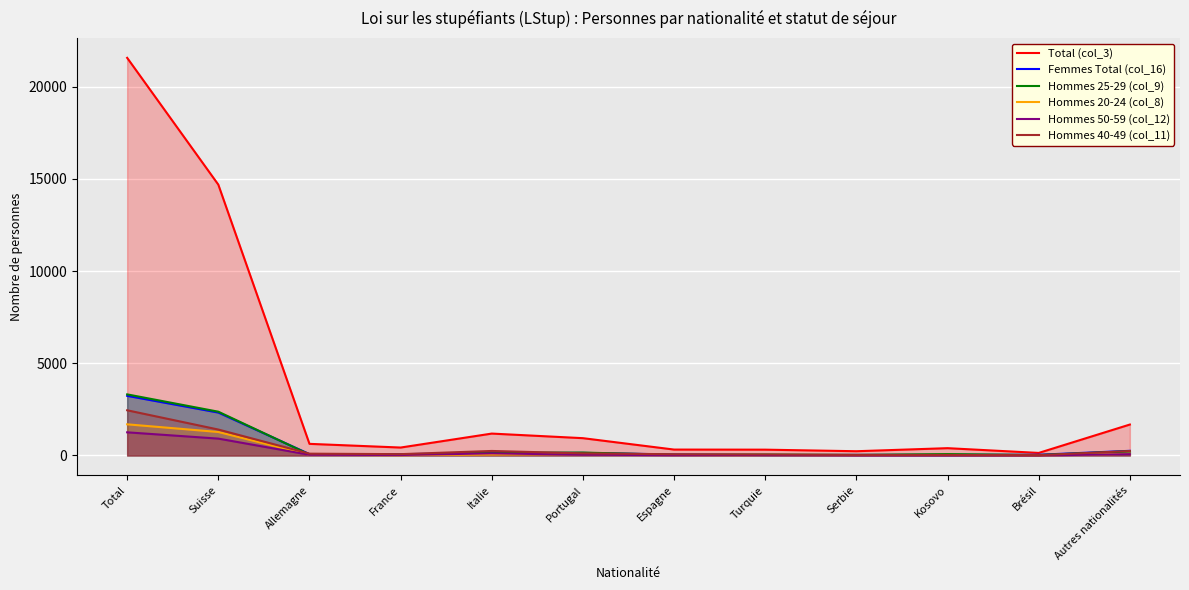

True or false: Total (col_3) and Hommes 20-24 (col_8) cross at least once.

False